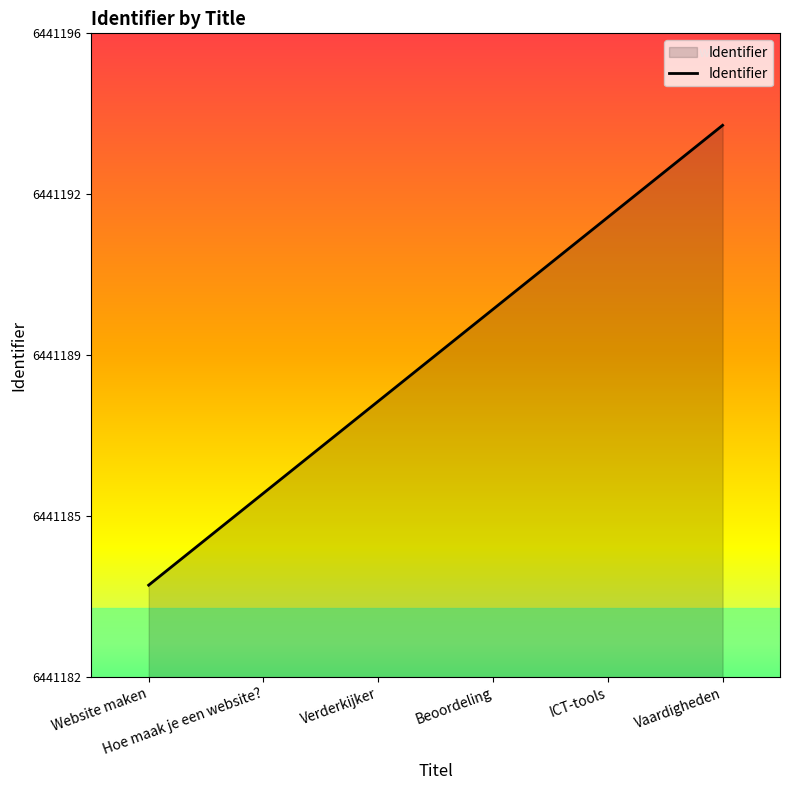

Count the number of data series in this chart.

1